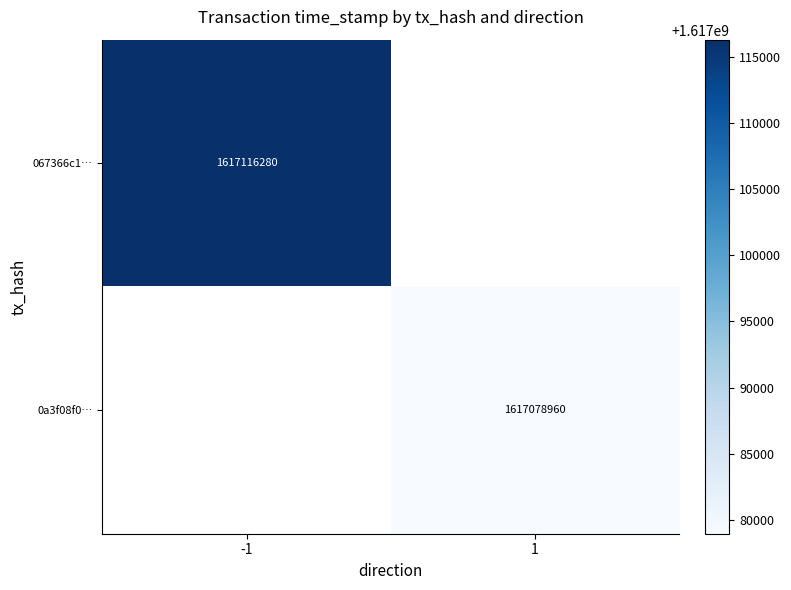

How many series are shown in this chart?

2